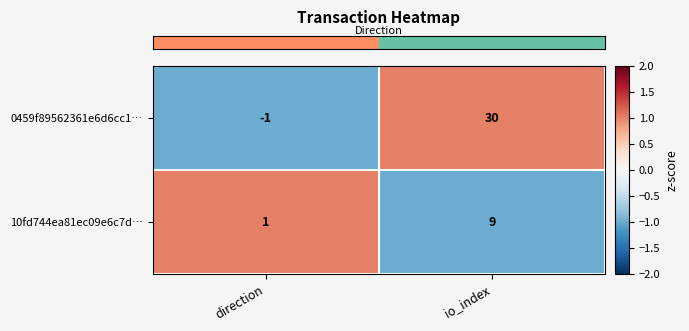

Reading left to right, what are all the values shown in this chart?

0459f89562361e6d6cc1…: direction=-1	io_index=30
10fd744ea81ec09e6c7d…: direction=1	io_index=9